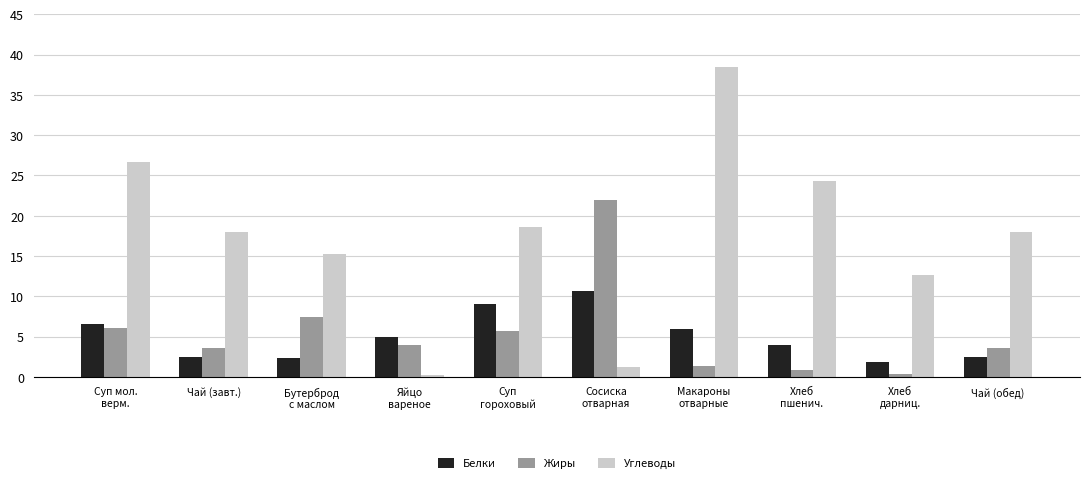

What is the difference between the Углеводы values at Чай (завт.) and Бутерброд
с маслом?

2.8